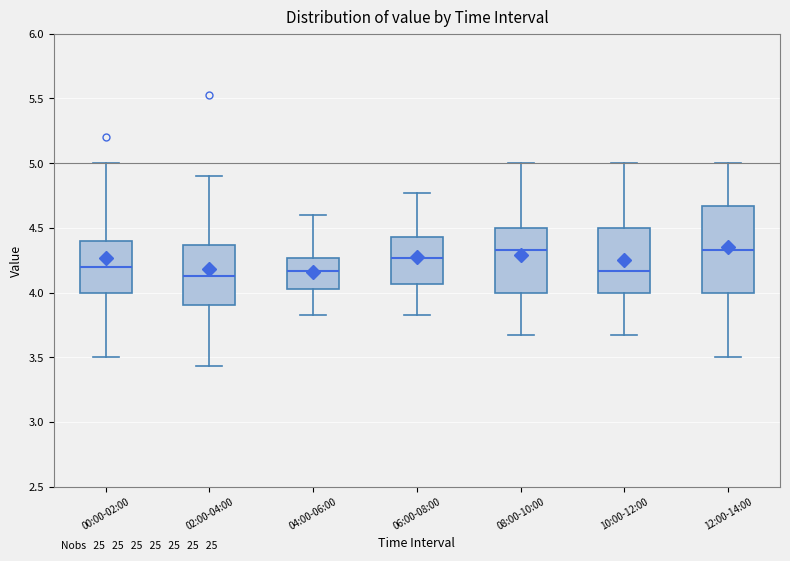

Reading left to right, read every box against the y-axis: the position of its median line, the range the box covers, and the ends of its whiskers. The values are not printed on the chart, so give them approximately, as read against the axis.

00:00-02:00: median 4.20, box 4.00 to 4.40, whiskers 3.50 to 5.00
02:00-04:00: median 4.15, box 3.90 to 4.35, whiskers 3.45 to 4.90
04:00-06:00: median 4.15, box 4.05 to 4.25, whiskers 3.85 to 4.60
06:00-08:00: median 4.25, box 4.05 to 4.45, whiskers 3.85 to 4.75
08:00-10:00: median 4.35, box 4.00 to 4.50, whiskers 3.65 to 5.00
10:00-12:00: median 4.15, box 4.00 to 4.50, whiskers 3.65 to 5.00
12:00-14:00: median 4.35, box 4.00 to 4.65, whiskers 3.50 to 5.00